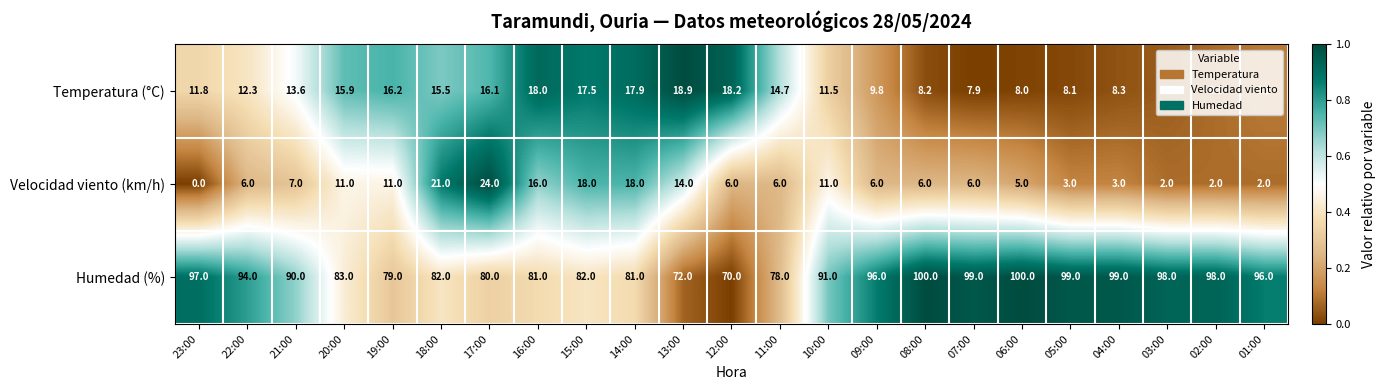

Rank the series by their maximum value, from highest to lowest.

Humedad (%), Velocidad viento (km/h), Temperatura (°C)